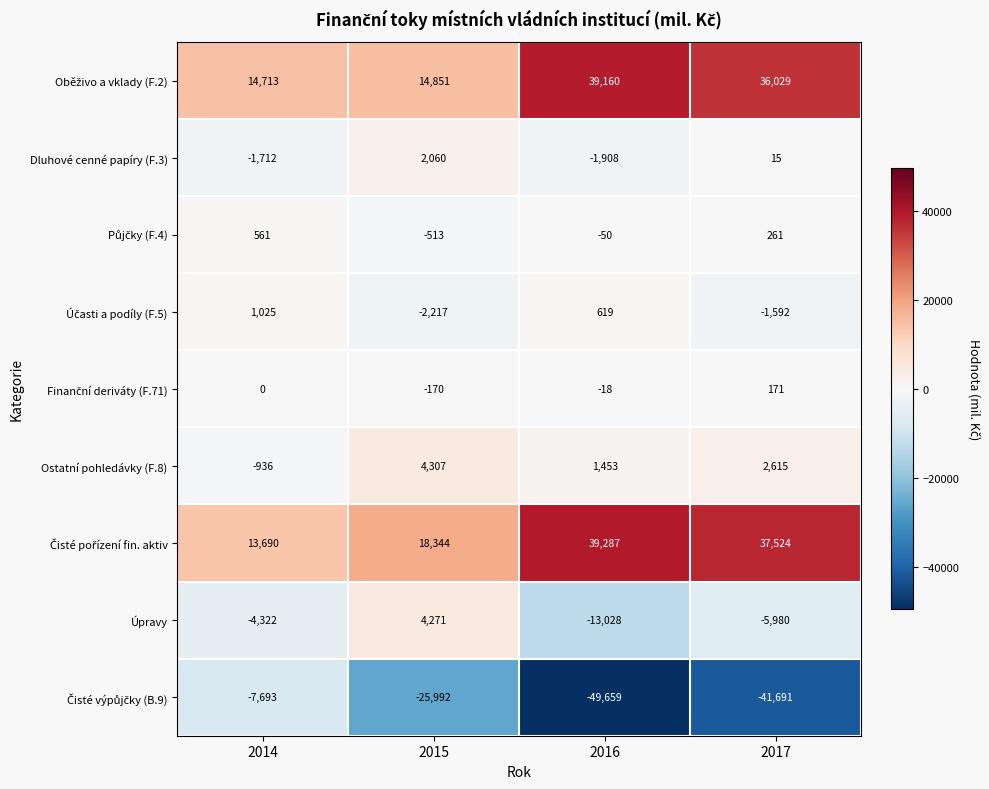

What is the difference between the second highest and minimum values in the Úpravy series?

8706